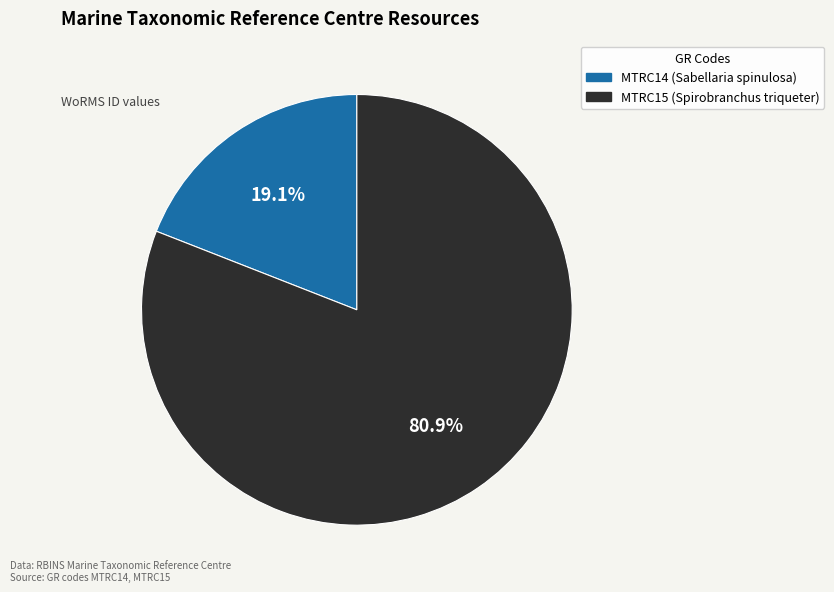

True or false: MTRC15 accounts for 81% of the total.

True